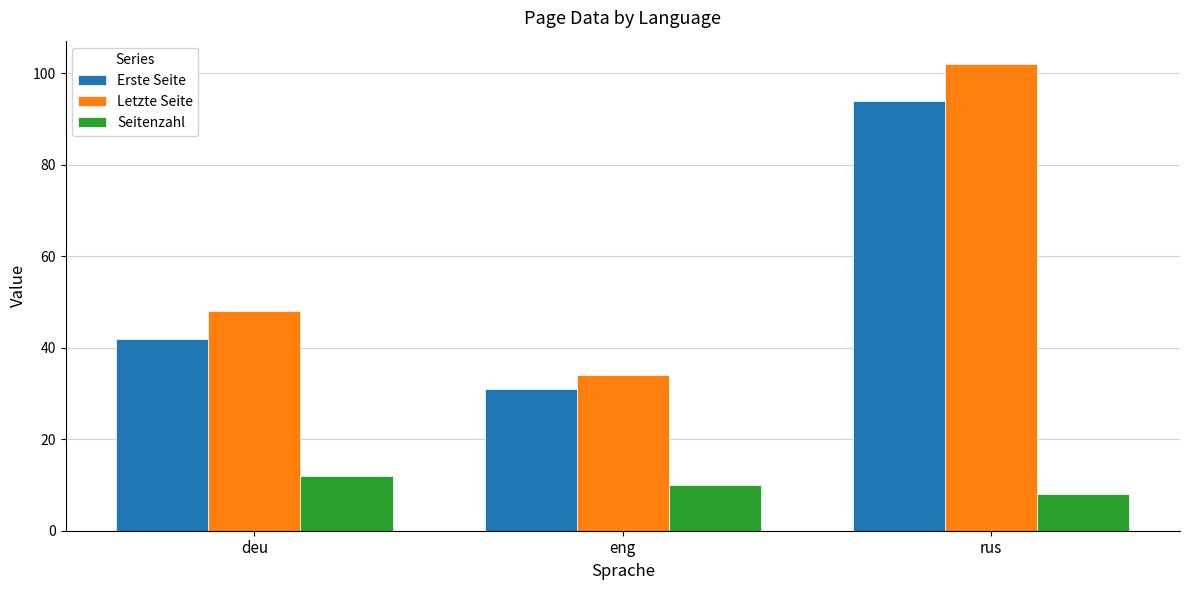

What is the minimum value shown in the chart?

8